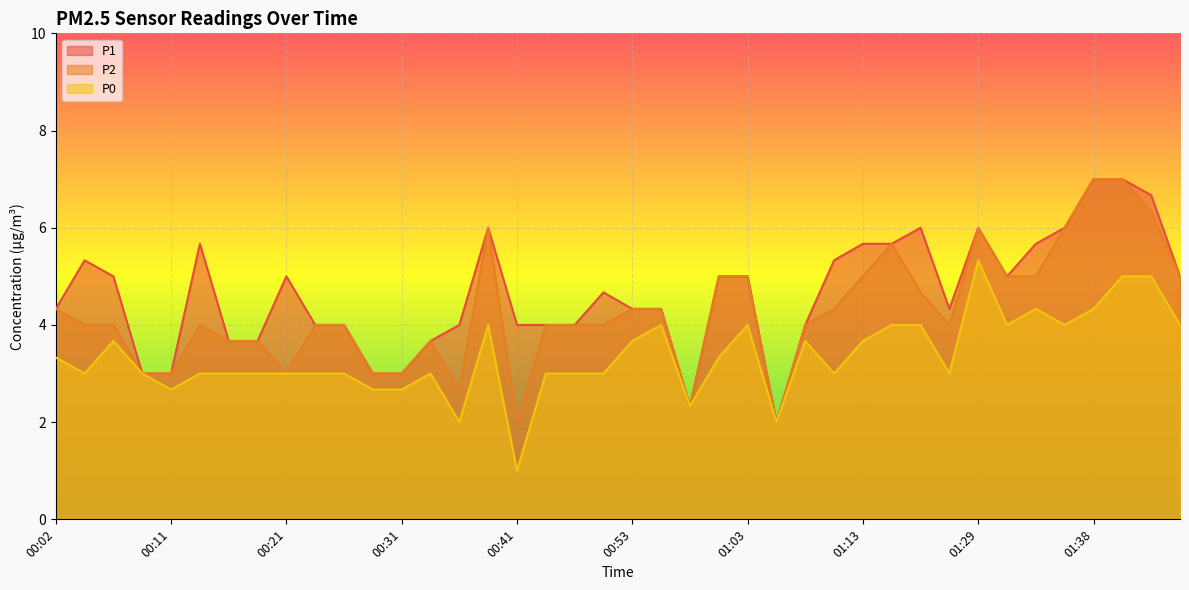

Reading left to right, transcribe all the data shown in this chart.

P1: 00:02=4.3	00:04=5.3	00:07=5.0	00:09=3.0	00:11=3.0	00:14=5.7	00:16=3.7	00:19=3.7	00:21=5.0	00:24=4.0	00:26=4.0	00:28=3.0	00:31=3.0	00:33=3.7	00:36=4.0	00:38=6.0	00:41=4.0	00:43=4.0	00:48=4.0	00:51=4.7	00:53=4.3	00:56=4.3	00:58=2.3	01:01=5.0	01:03=5.0	01:06=2.0	01:08=4.0	01:11=5.3	01:13=5.7	01:16=5.7	01:18=6.0	01:26=4.3	01:29=6.0	01:31=5.0	01:33=5.7	01:36=6.0	01:38=7.0	01:41=7.0	01:43=6.7	01:46=5.0
P2: 00:02=4.3	00:04=4.0	00:07=4.0	00:09=3.0	00:11=3.0	00:14=4.0	00:16=3.7	00:19=3.7	00:21=3.0	00:24=4.0	00:26=4.0	00:28=3.0	00:31=3.0	00:33=3.7	00:36=2.7	00:38=6.0	00:41=2.0	00:43=4.0	00:48=4.0	00:51=4.0	00:53=4.3	00:56=4.3	00:58=2.3	01:01=5.0	01:03=5.0	01:06=2.0	01:08=4.0	01:11=4.3	01:13=5.0	01:16=5.7	01:18=4.7	01:26=4.0	01:29=6.0	01:31=5.0	01:33=5.0	01:36=6.0	01:38=7.0	01:41=7.0	01:43=6.3	01:46=5.0
P0: 00:02=3.3	00:04=3.0	00:07=3.7	00:09=3.0	00:11=2.7	00:14=3.0	00:16=3.0	00:19=3.0	00:21=3.0	00:24=3.0	00:26=3.0	00:28=2.7	00:31=2.7	00:33=3.0	00:36=2.0	00:38=4.0	00:41=1.0	00:43=3.0	00:48=3.0	00:51=3.0	00:53=3.7	00:56=4.0	00:58=2.3	01:01=3.3	01:03=4.0	01:06=2.0	01:08=3.7	01:11=3.0	01:13=3.7	01:16=4.0	01:18=4.0	01:26=3.0	01:29=5.3	01:31=4.0	01:33=4.3	01:36=4.0	01:38=4.3	01:41=5.0	01:43=5.0	01:46=4.0